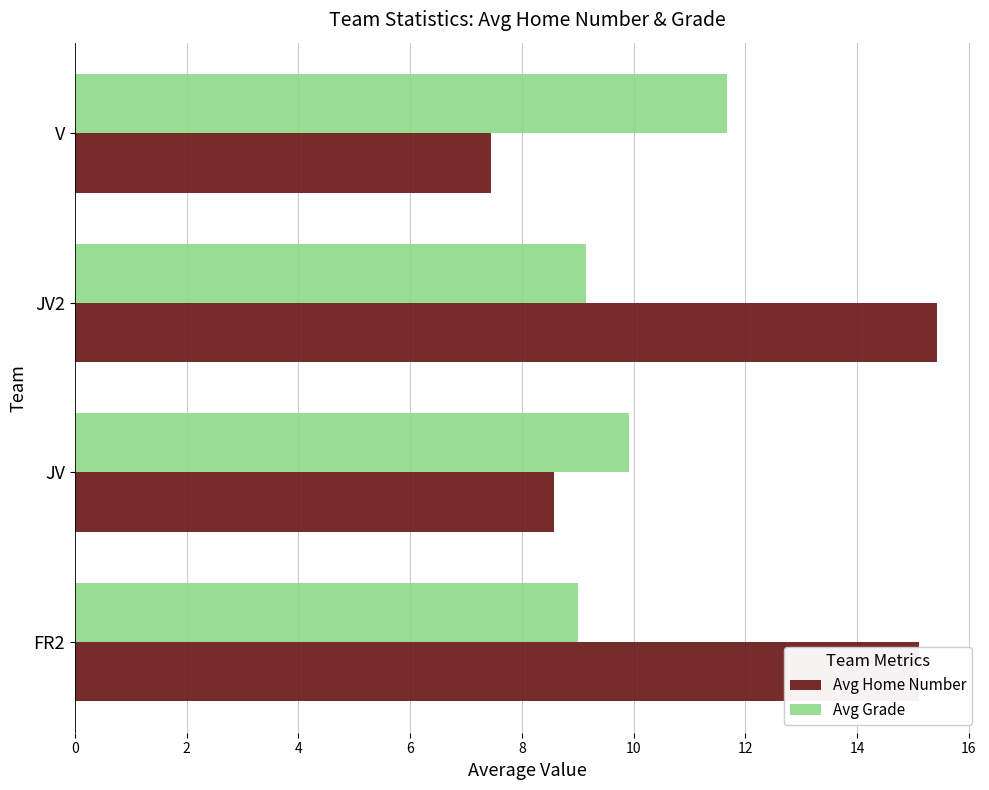

Rank the series by their average value, from highest to lowest.

Avg Home Number, Avg Grade